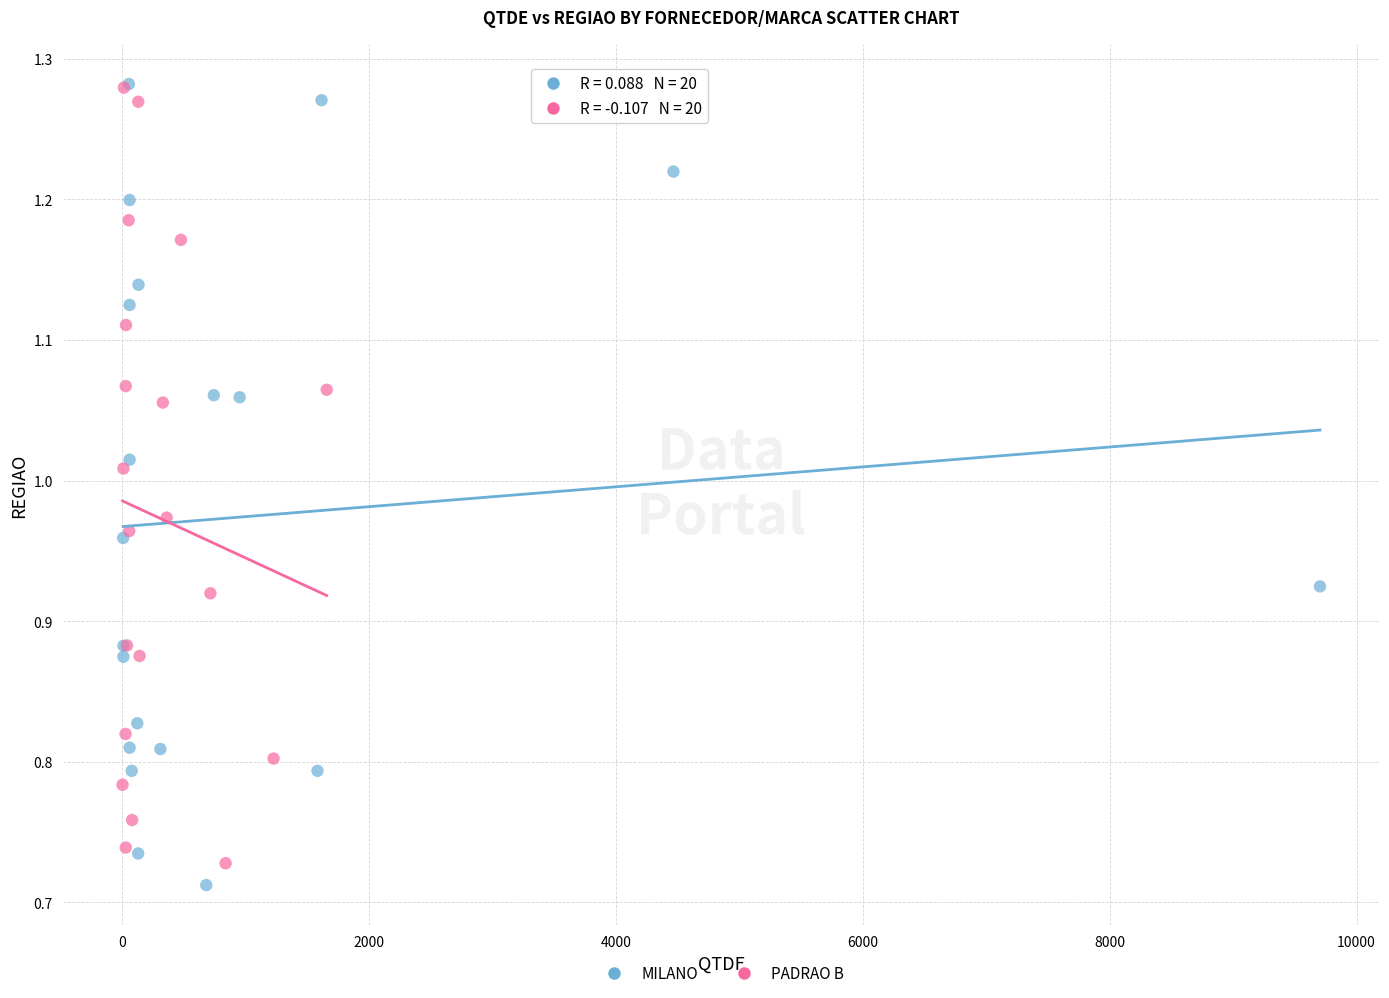

What are all the series names shown in the legend?

MILANO, PADRAO B